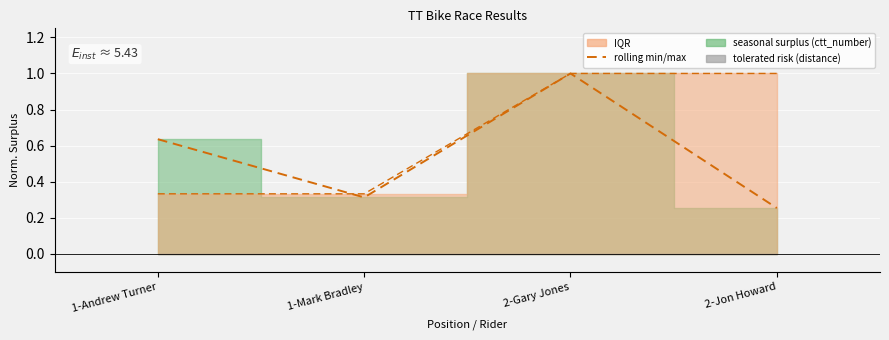

What is the sum of the ctt_number values at 2-Gary Jones and 1-Andrew Turner?

1.6